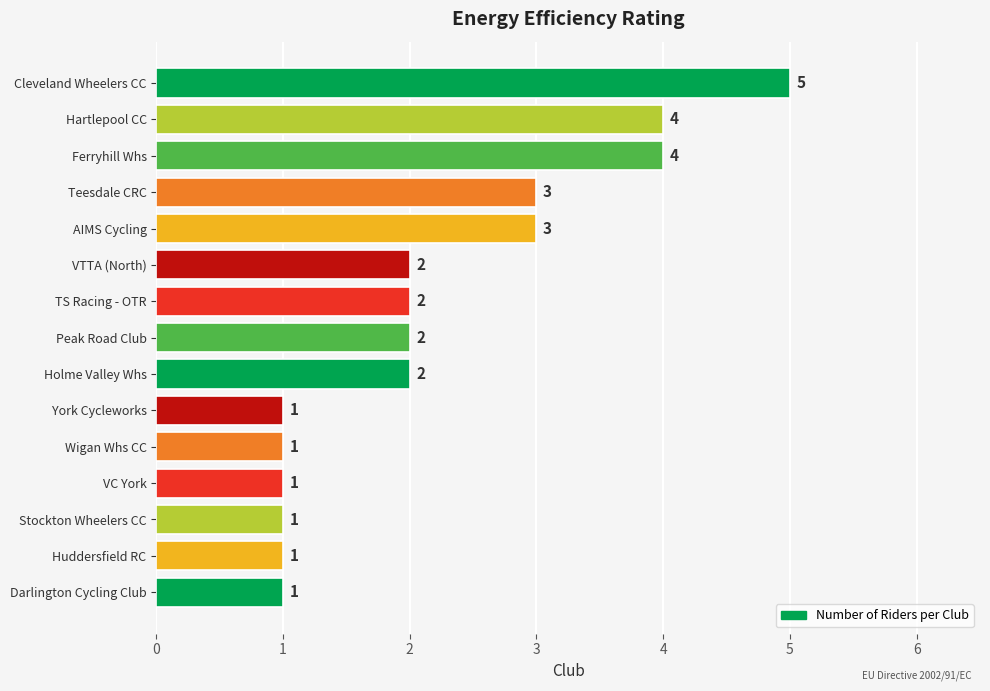

What is the maximum value shown in the chart?

5